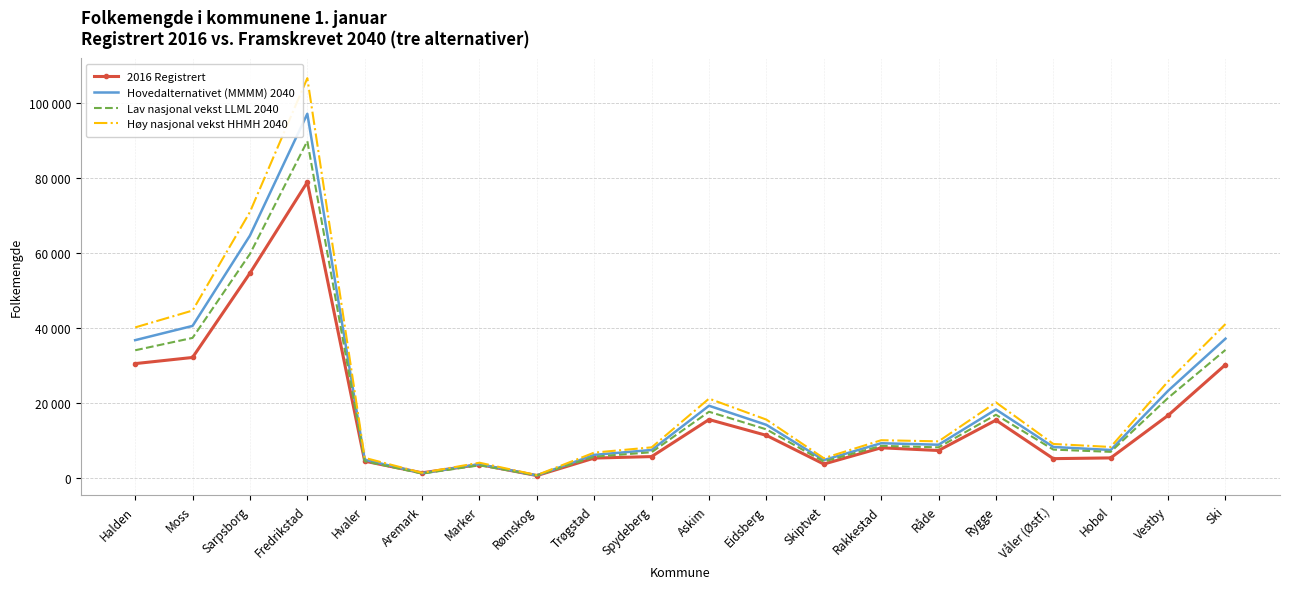

Which series has the largest range (max minus min)?

Høy nasjonal vekst HHMH 2040